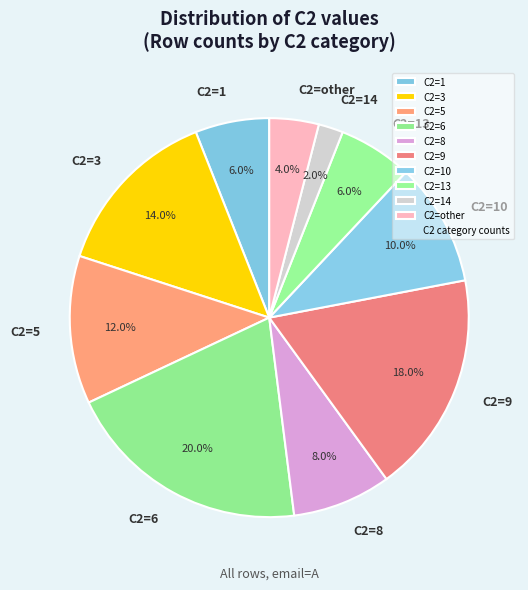

The C2=13 slice represents 6% of the pie. True or false?

True